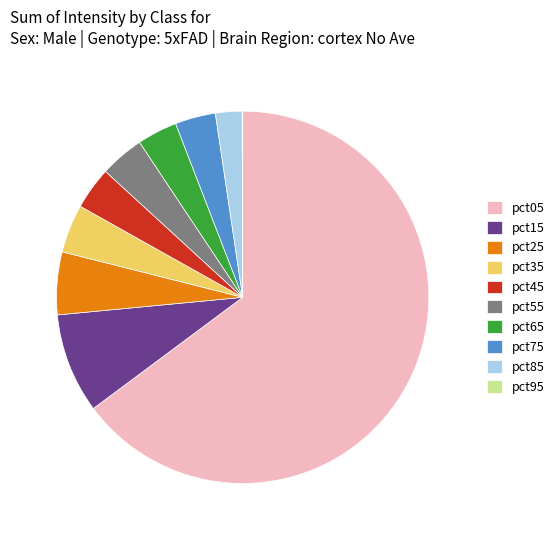

Is there a majority slice in this chart?

Yes